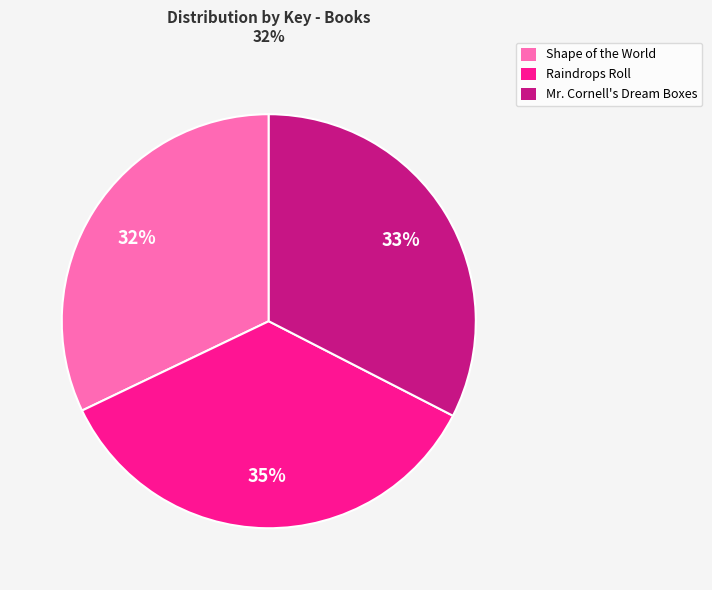

Does Raindrops Roll represent more than half of the total?

No